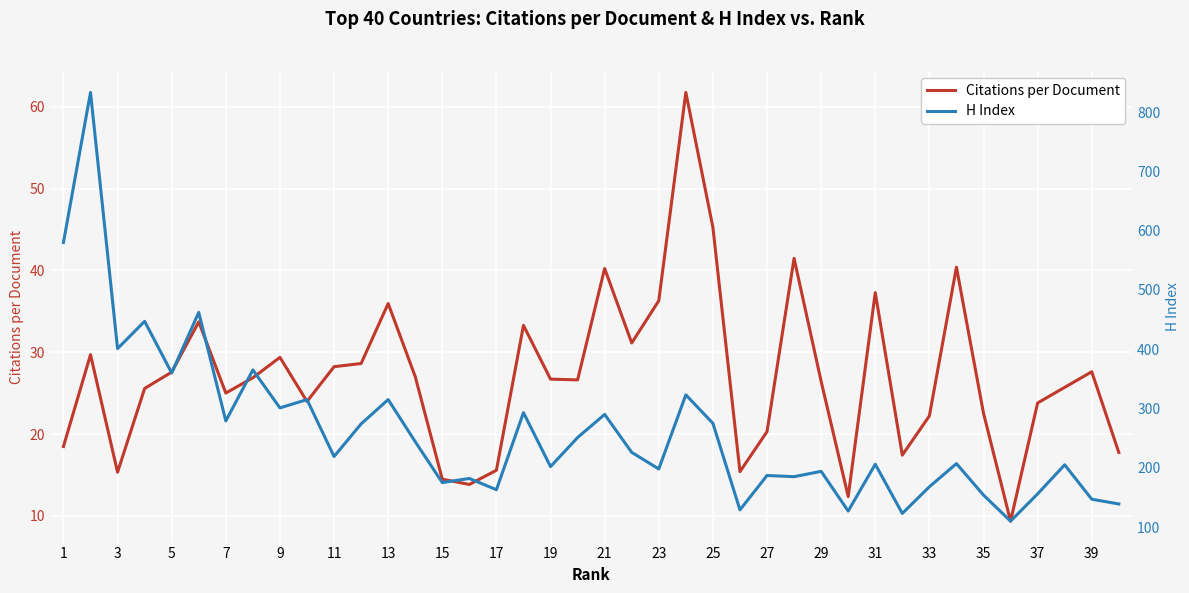

What is the maximum value for Citations per Document?

61.8